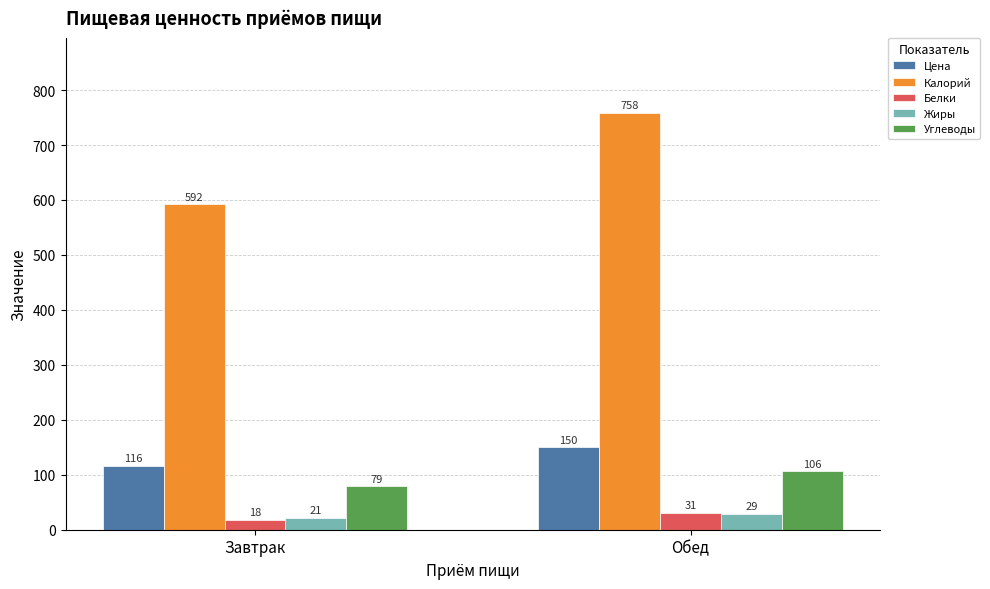

What is the value of the Цена bar at the 2nd from the left?

150